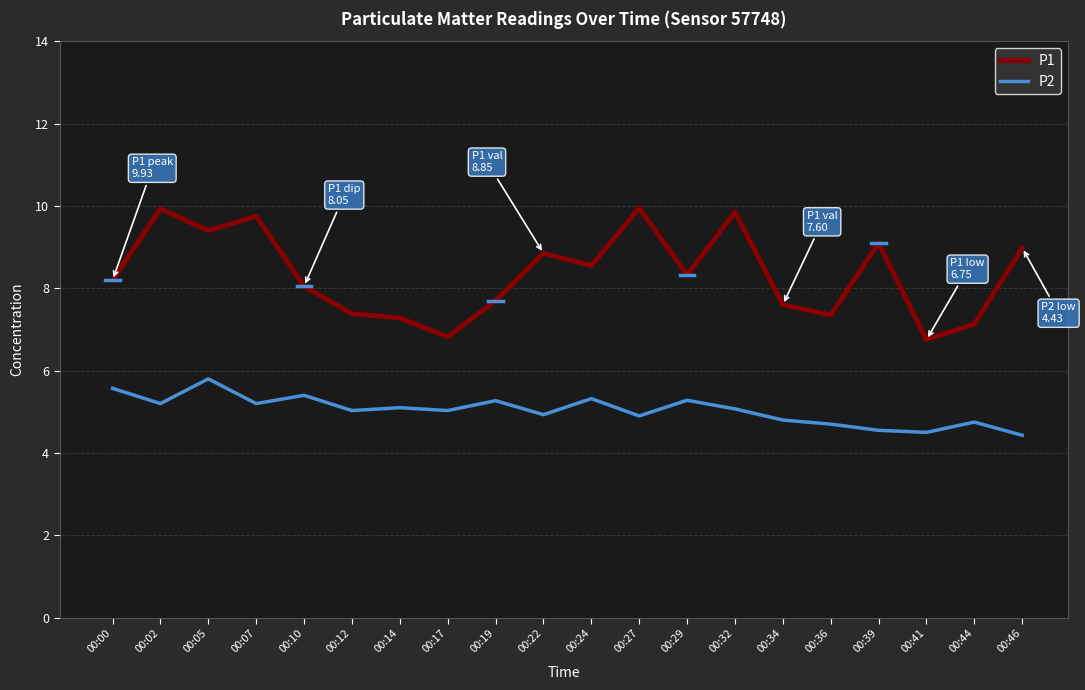

True or false: P2 and P1 cross at least once.

False